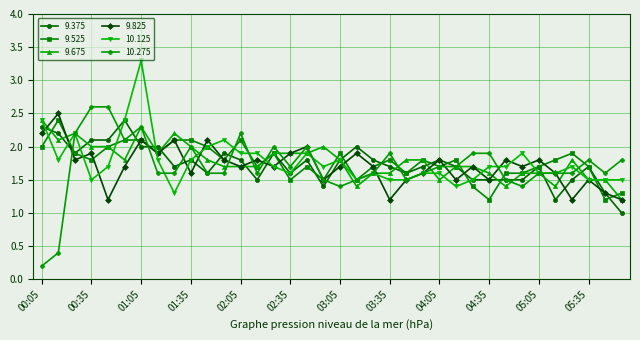

Is this an area chart (filled region under the line)?

No